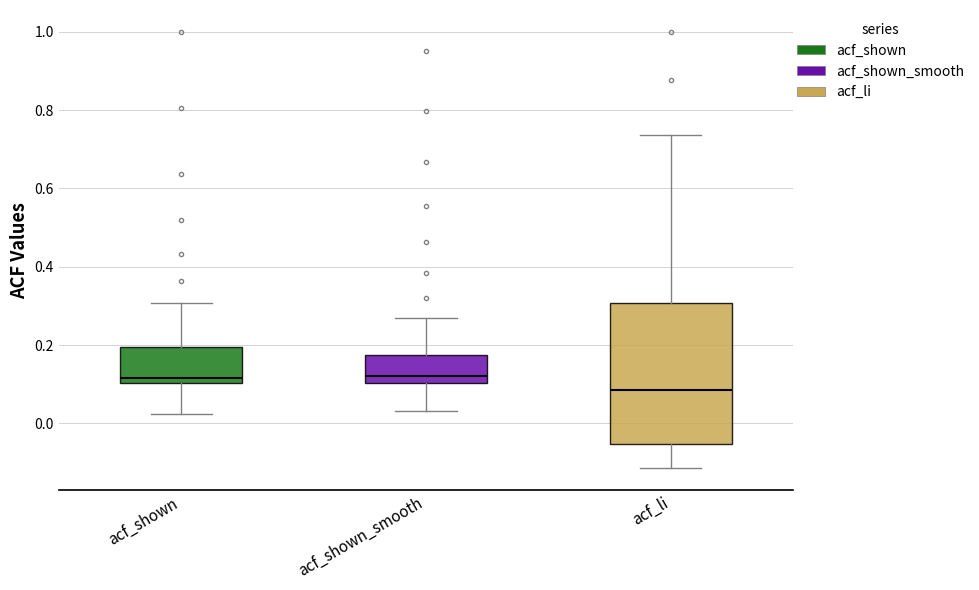

Which box is the tallest, from its lower edge to its upper edge?

acf_li